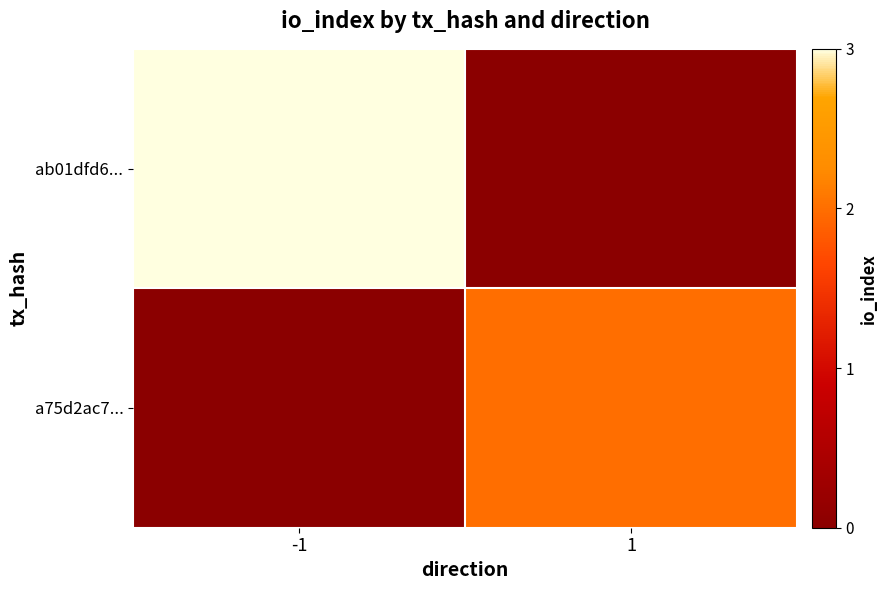

At 1, list the series in order from smallest to largest.

ab01dfd6..., a75d2ac7...